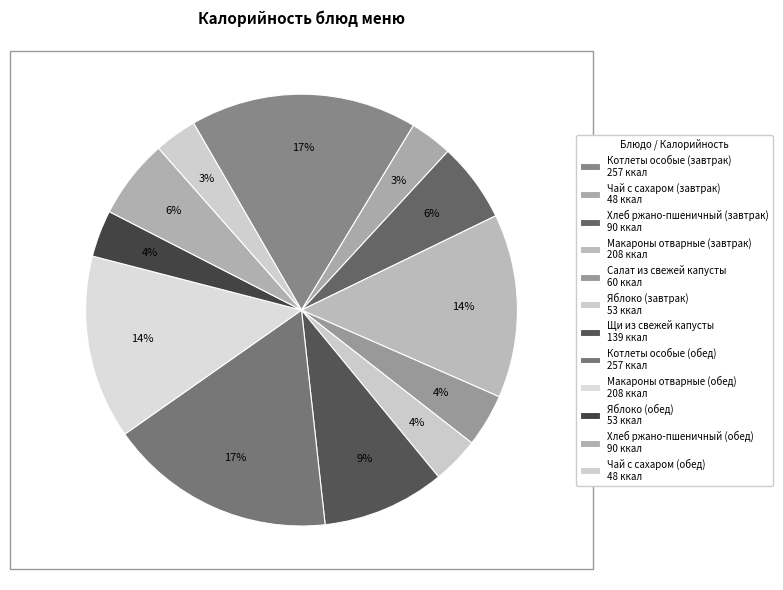

The Чай с сахаром (обед) slice represents 3% of the pie. True or false?

True